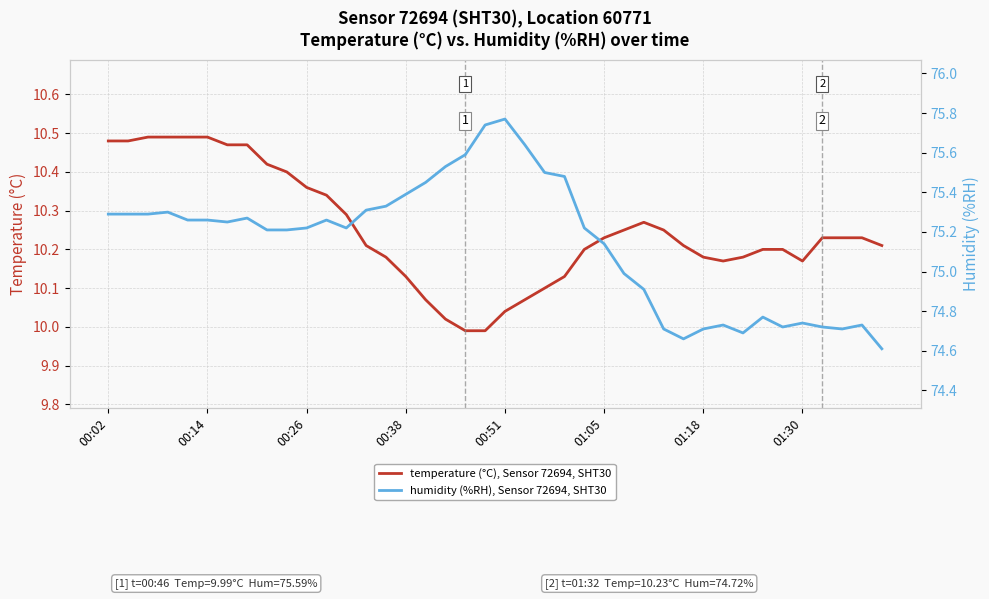

What is the approximate value of temperature (°C), Sensor 72694, SHT30 at 23?

10.1